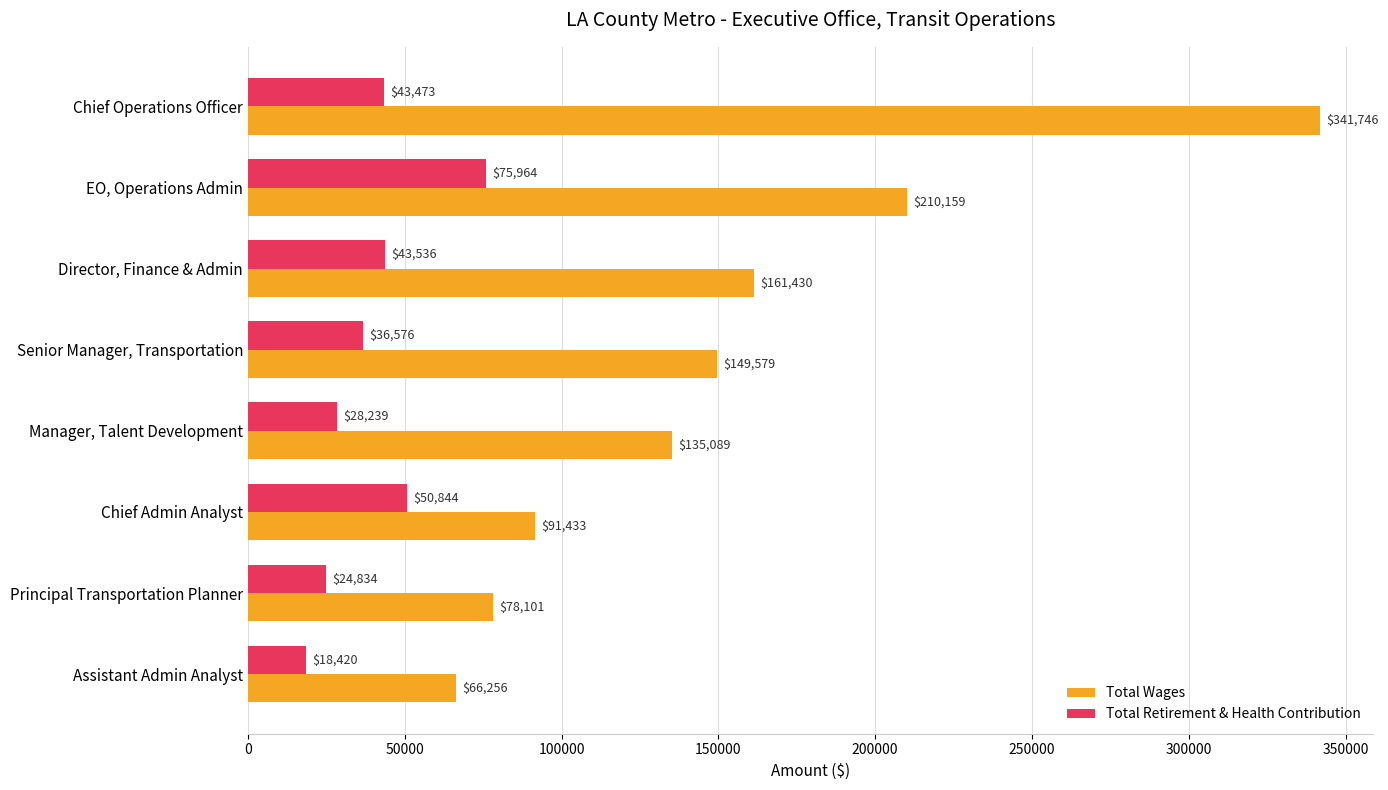

What are all the series names shown in the legend?

Total Wages, Total Retirement & Health Contribution